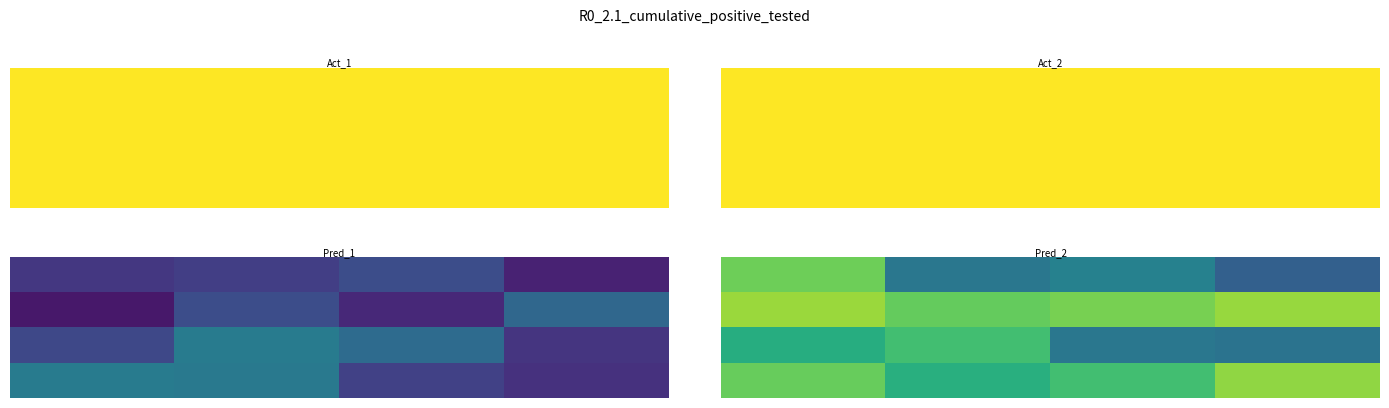

At how many categories does at least one series exceed 153021?

4